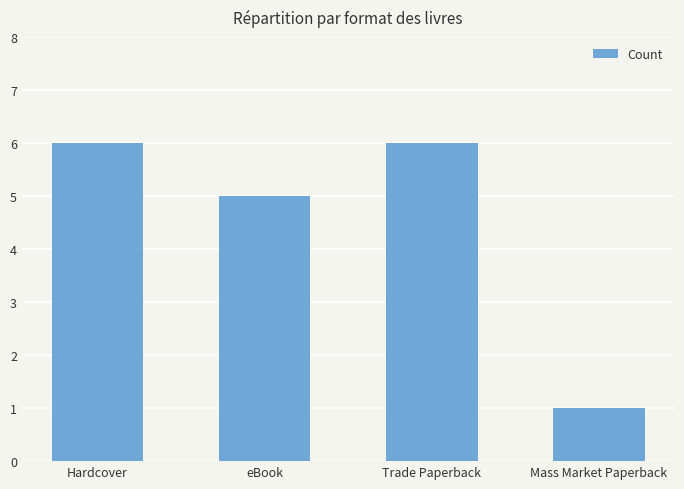

How many bars are there in total?

4